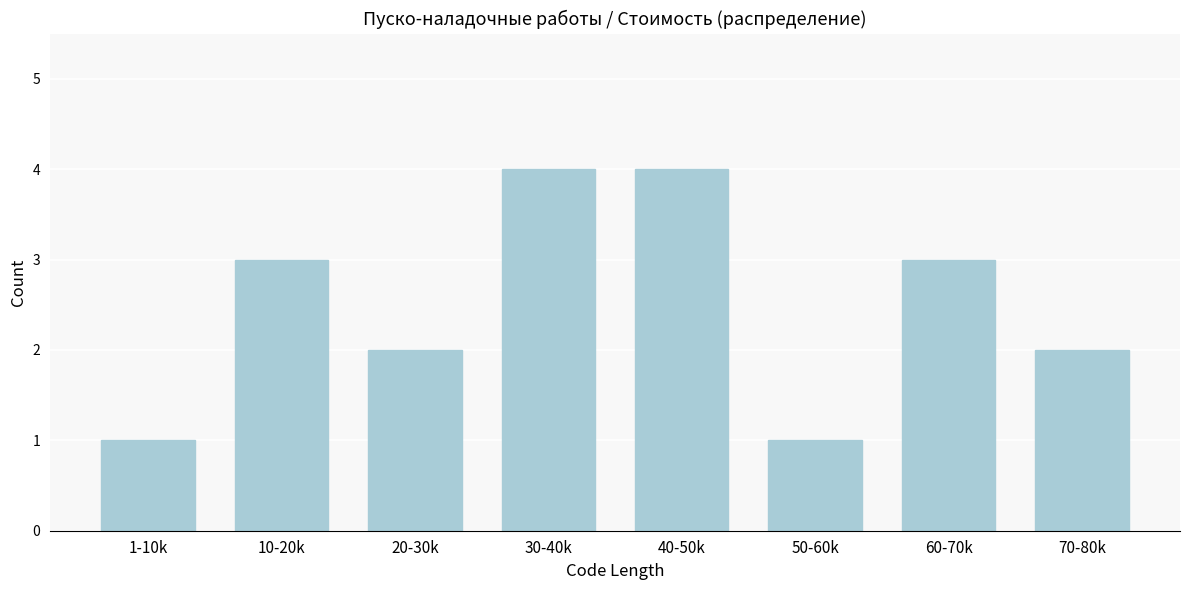

Reading left to right, extract all data points from this chart.

1-10k=1	10-20k=3	20-30k=2	30-40k=4	40-50k=4	50-60k=1	60-70k=3	70-80k=2